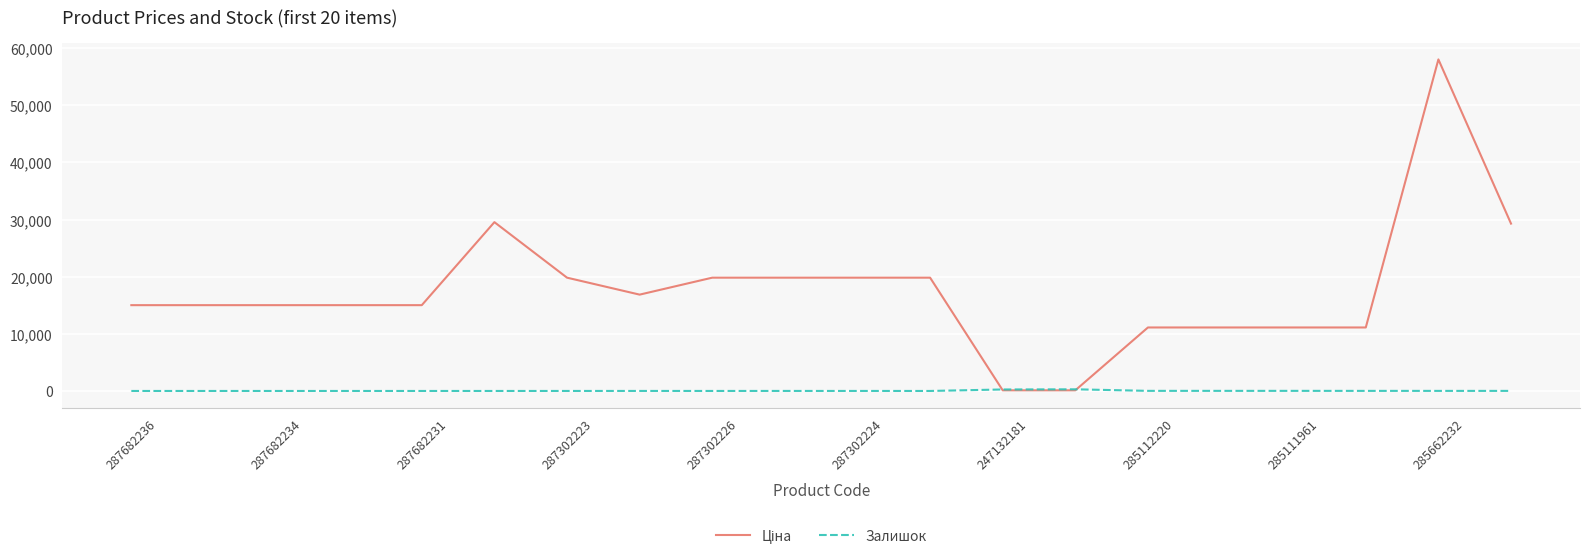

Is this an area chart (filled region under the line)?

No